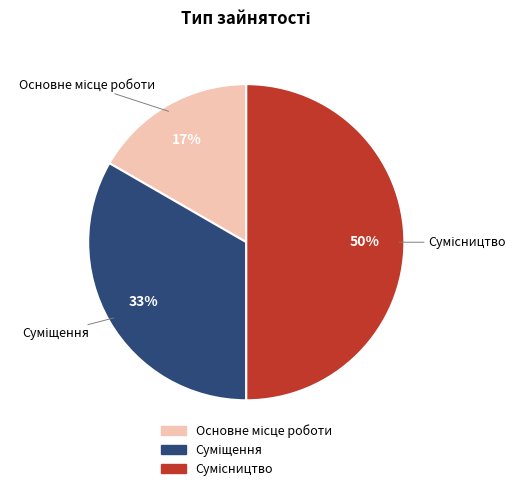

How many slices are in this pie chart?

3